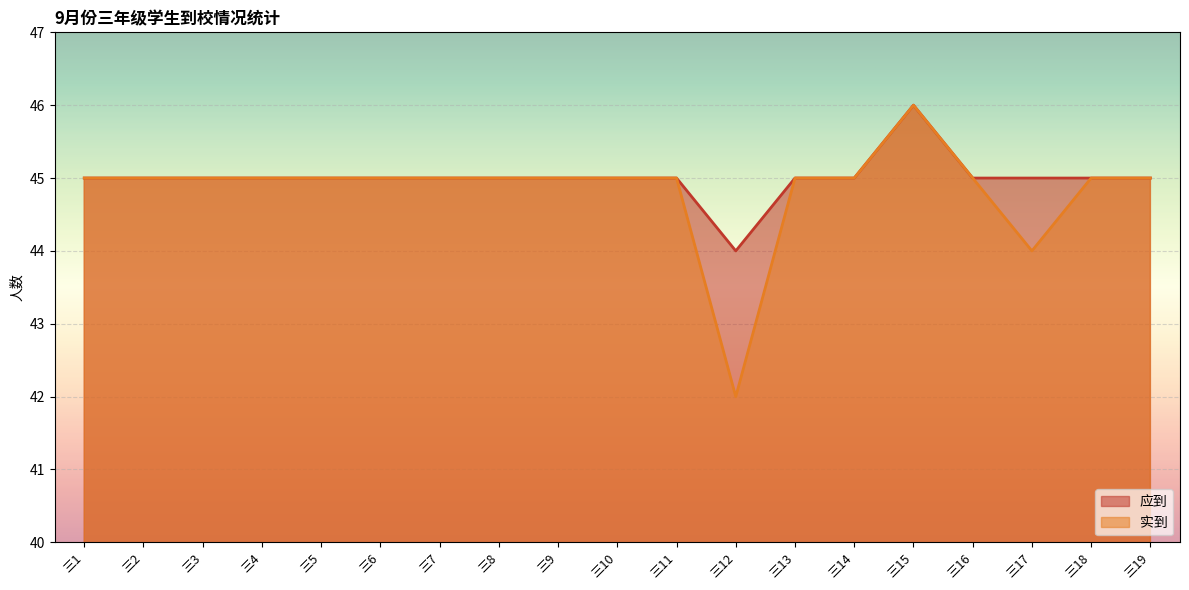

Reading left to right, transcribe all the data shown in this chart.

应到: 三1=45	三2=45	三3=45	三4=45	三5=45	三6=45	三7=45	三8=45	三9=45	三10=45	三11=45	三12=44	三13=45	三14=45	三15=46	三16=45	三17=45	三18=45	三19=45
实到: 三1=45	三2=45	三3=45	三4=45	三5=45	三6=45	三7=45	三8=45	三9=45	三10=45	三11=45	三12=42	三13=45	三14=45	三15=46	三16=45	三17=44	三18=45	三19=45